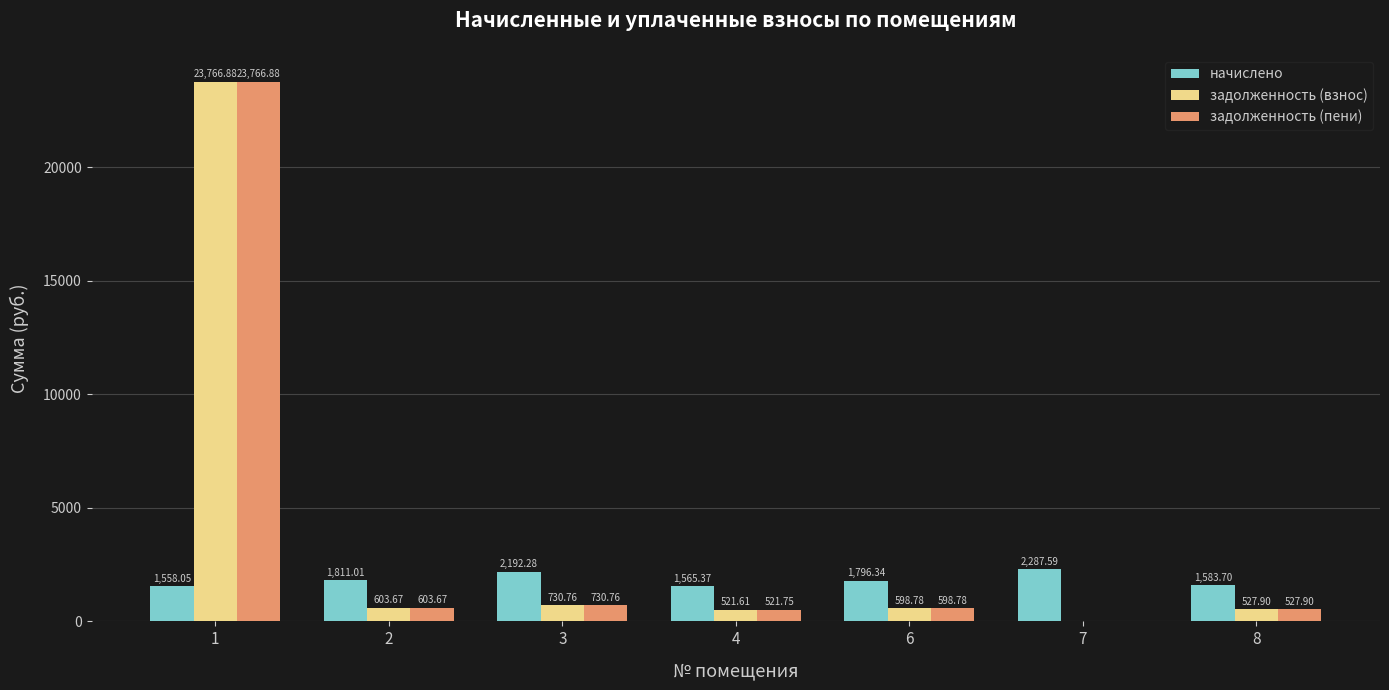

Are the bars grouped side by side (vs. stacked)?

Yes